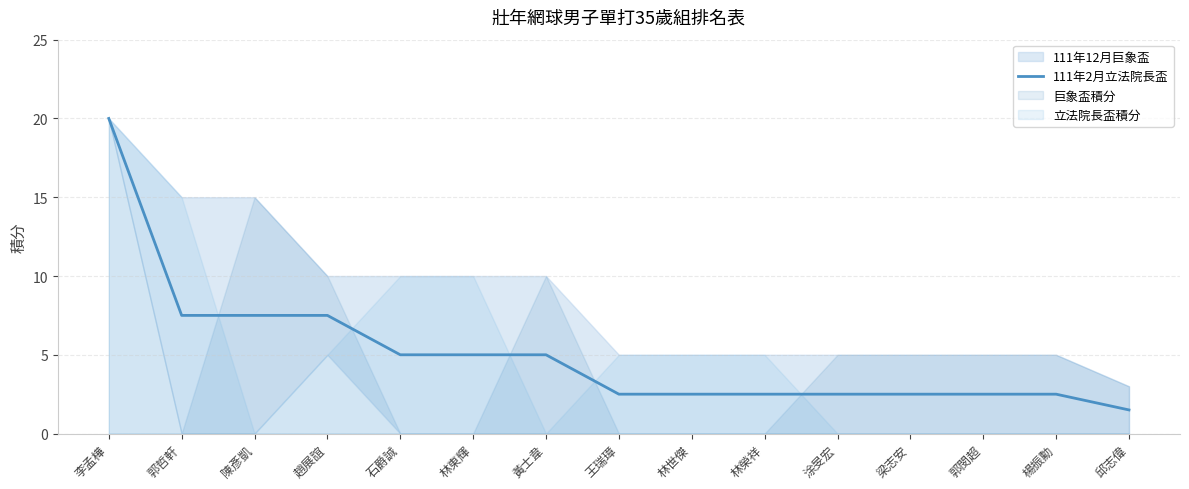

The chart shows a value of 1.6 at 黃士韋. True or false?

False